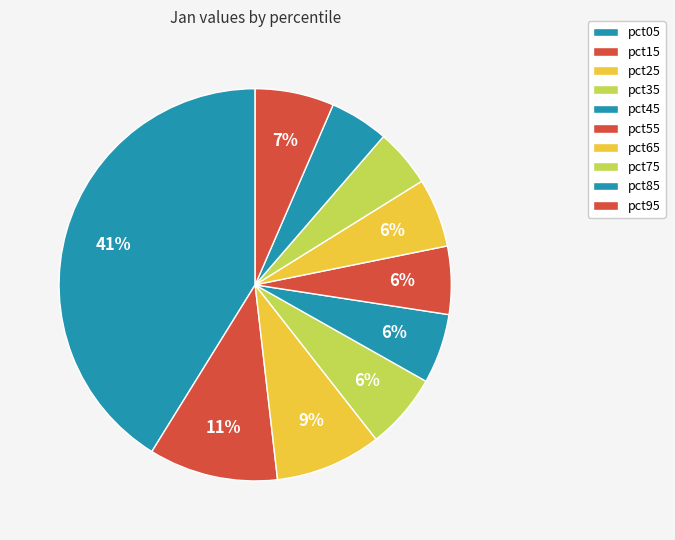

Count the number of slices in the pie.

10